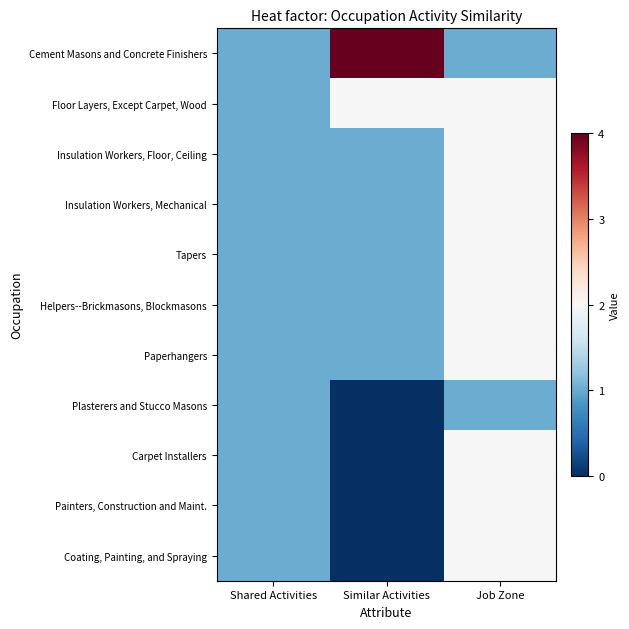

Reading left to right, transcribe all the data shown in this chart.

Cement Masons and Concrete Finishers: Shared Activities=1	Similar Activities=4	Job Zone=1
Floor Layers, Except Carpet, Wood: Shared Activities=1	Similar Activities=2	Job Zone=2
Insulation Workers, Floor, Ceiling: Shared Activities=1	Similar Activities=1	Job Zone=2
Insulation Workers, Mechanical: Shared Activities=1	Similar Activities=1	Job Zone=2
Tapers: Shared Activities=1	Similar Activities=1	Job Zone=2
Helpers--Brickmasons, Blockmasons: Shared Activities=1	Similar Activities=1	Job Zone=2
Paperhangers: Shared Activities=1	Similar Activities=1	Job Zone=2
Plasterers and Stucco Masons: Shared Activities=1	Similar Activities=0	Job Zone=1
Carpet Installers: Shared Activities=1	Similar Activities=0	Job Zone=2
Painters, Construction and Maint.: Shared Activities=1	Similar Activities=0	Job Zone=2
Coating, Painting, and Spraying: Shared Activities=1	Similar Activities=0	Job Zone=2